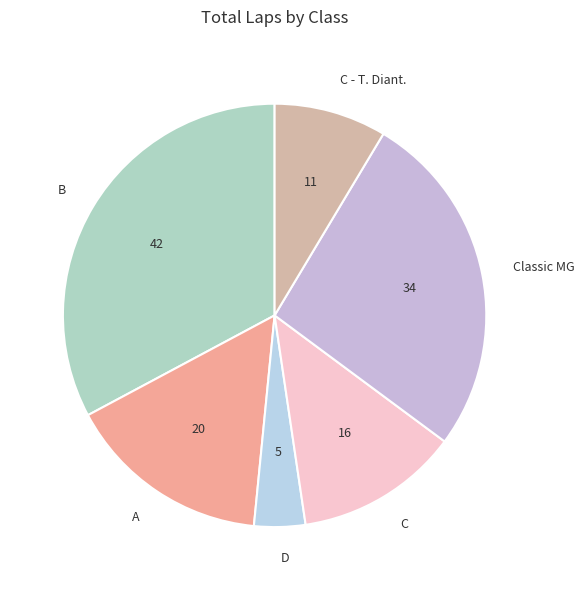

How many segments does this pie chart have?

6